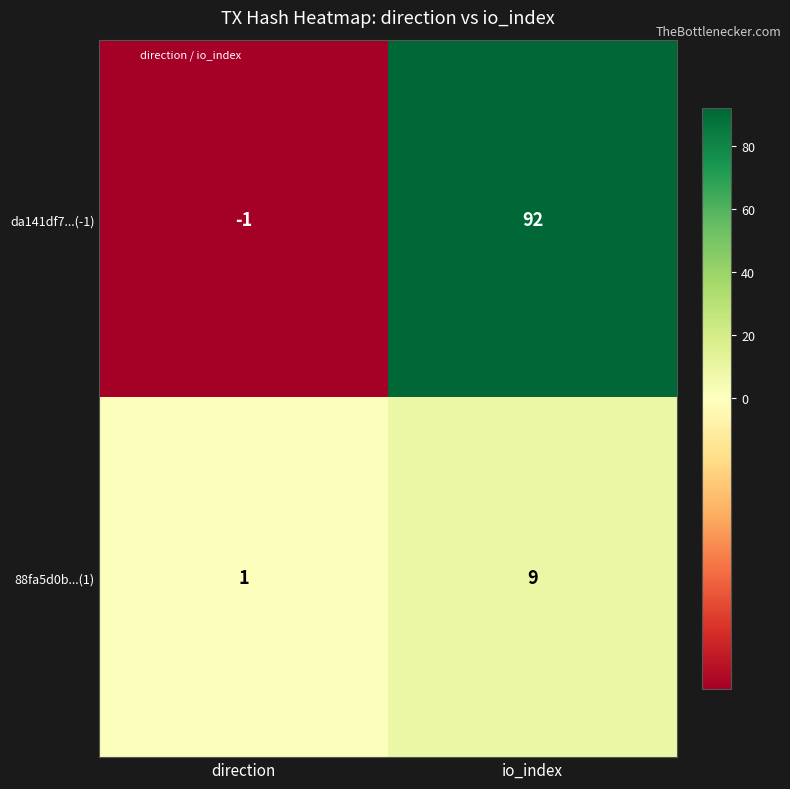

What is the sum of all 88fa5d0b...(1) values?

10